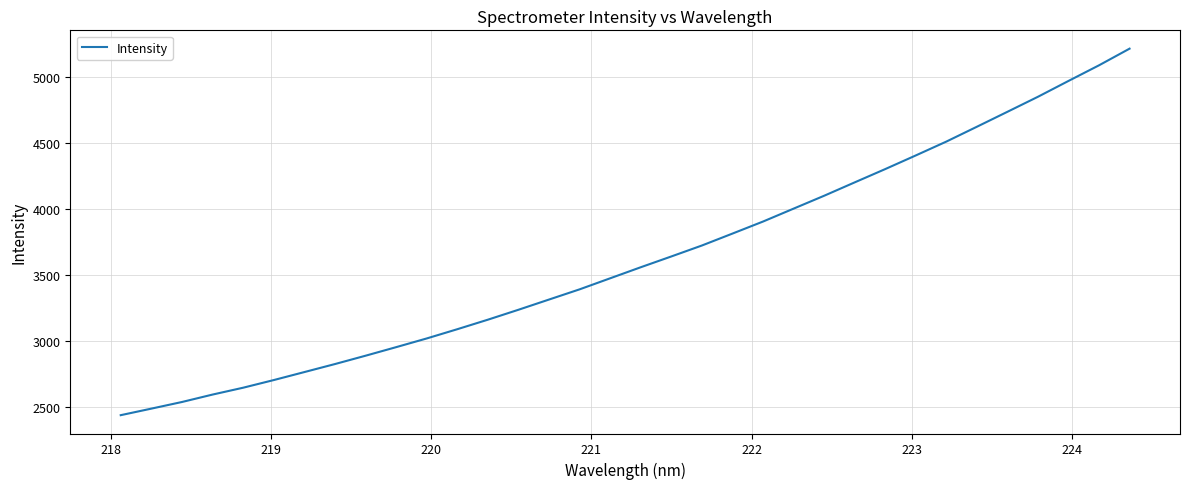

True or false: the data has more than 0 interior local peaks.

False